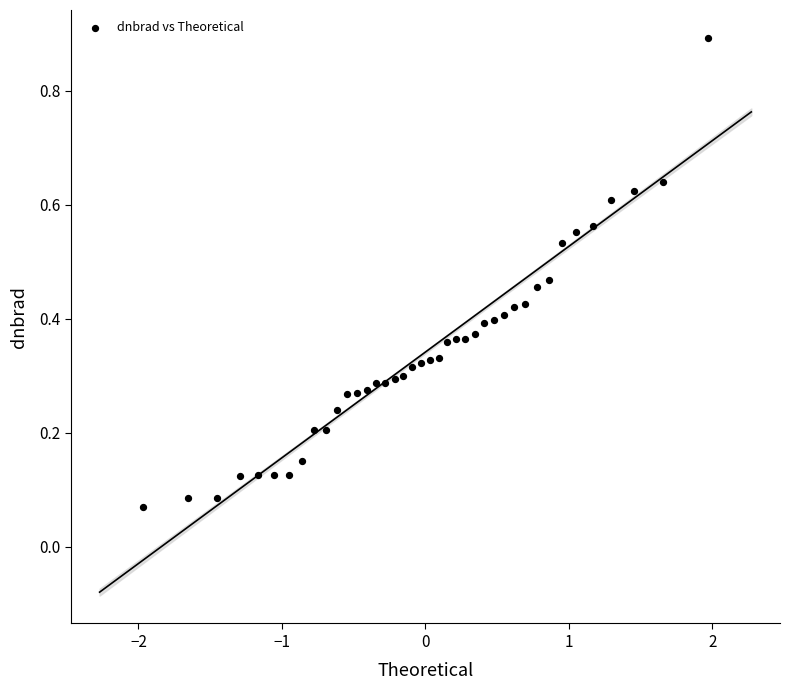

What is the range of Y values (max minus min)?

0.8